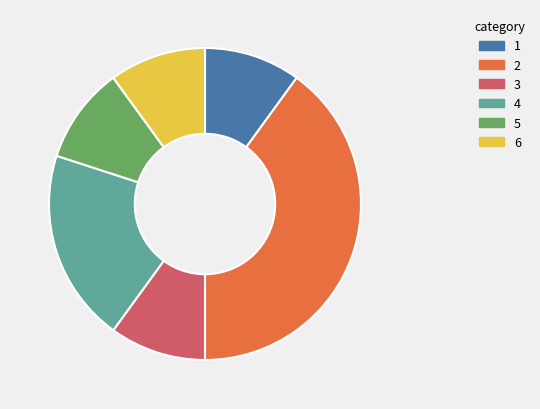

Does any single category account for the majority?

No